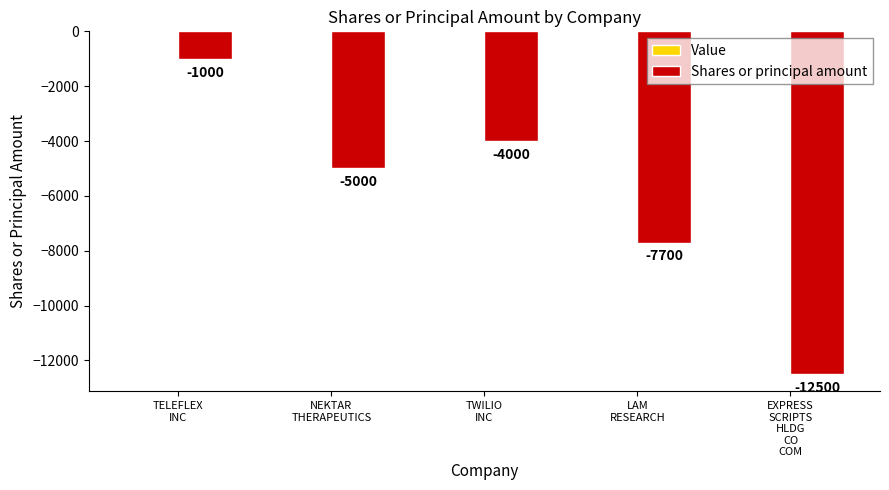

What is the maximum value shown in the chart?

-1000